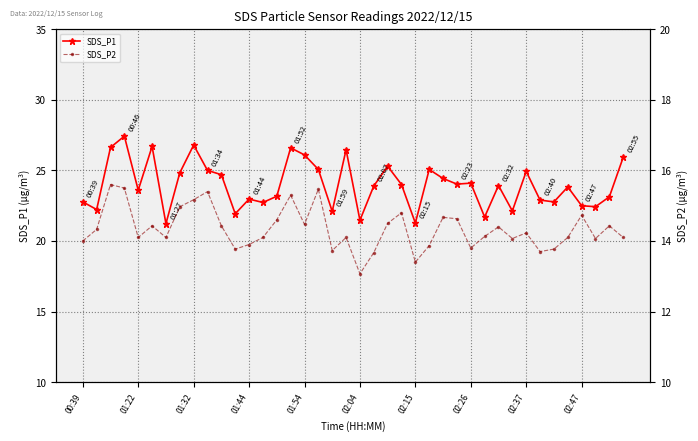

True or false: SDS_P1 has more than 0 points higher than both neighbors.

True